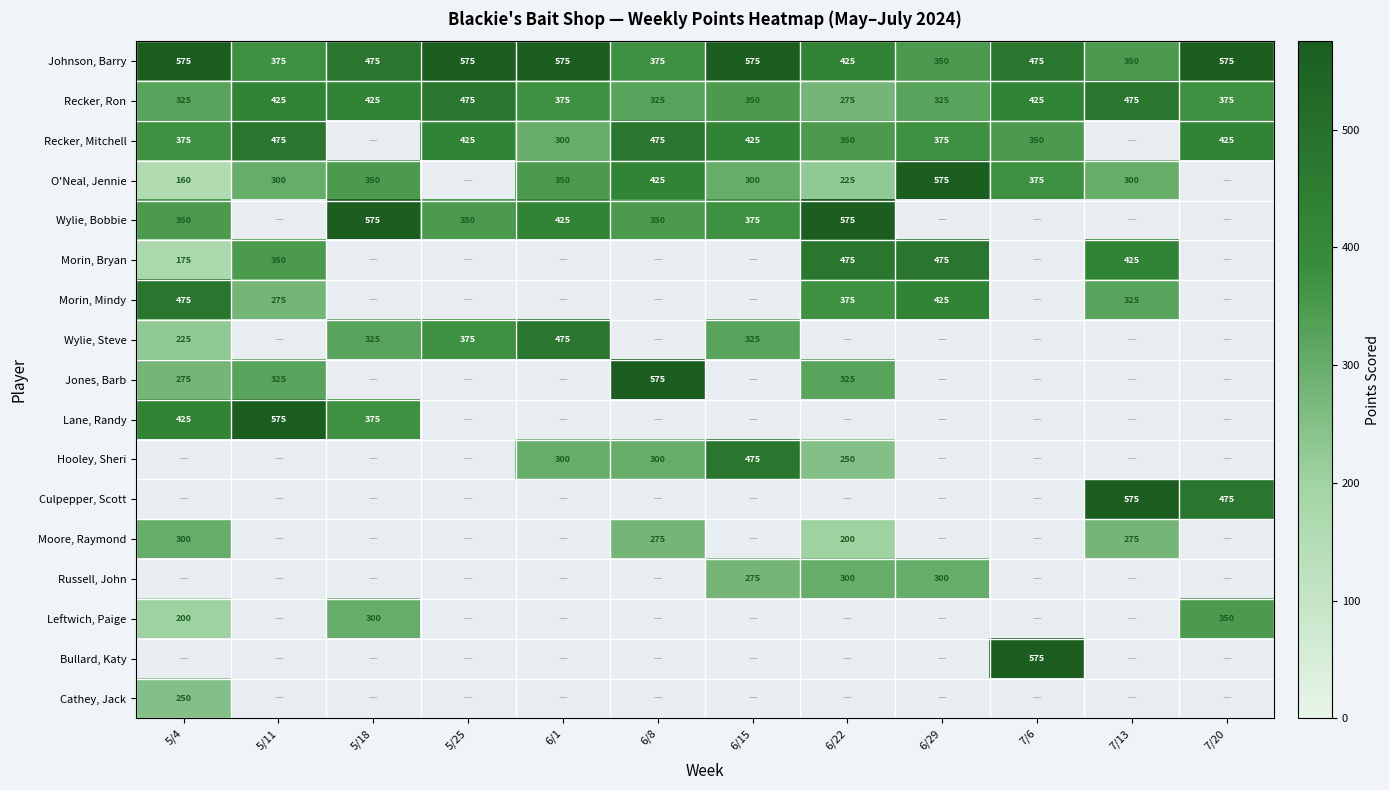

True or false: Morin, Bryan has a value of 624 at 6/22.

False